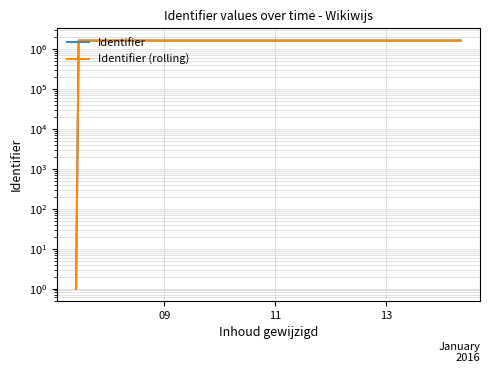

True or false: Identifier (rolling) and Identifier cross at least once.

False